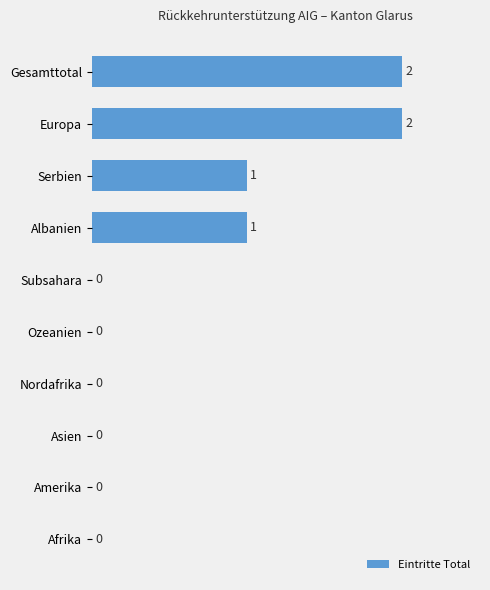

What is the ratio of the value at Gesamttotal to the value at Europa?

1.0